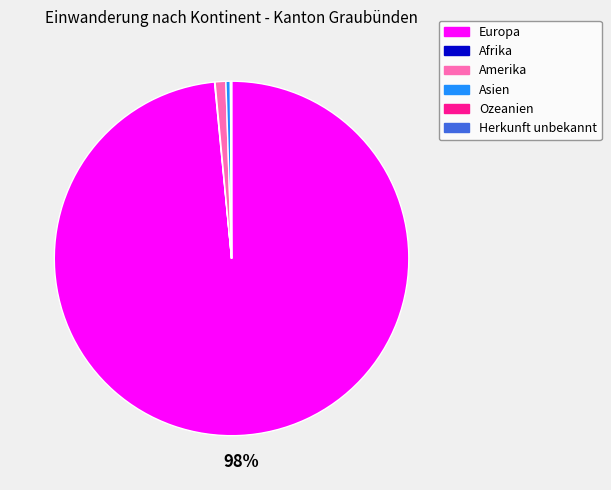

Which category has the biggest portion of the pie?

Europa